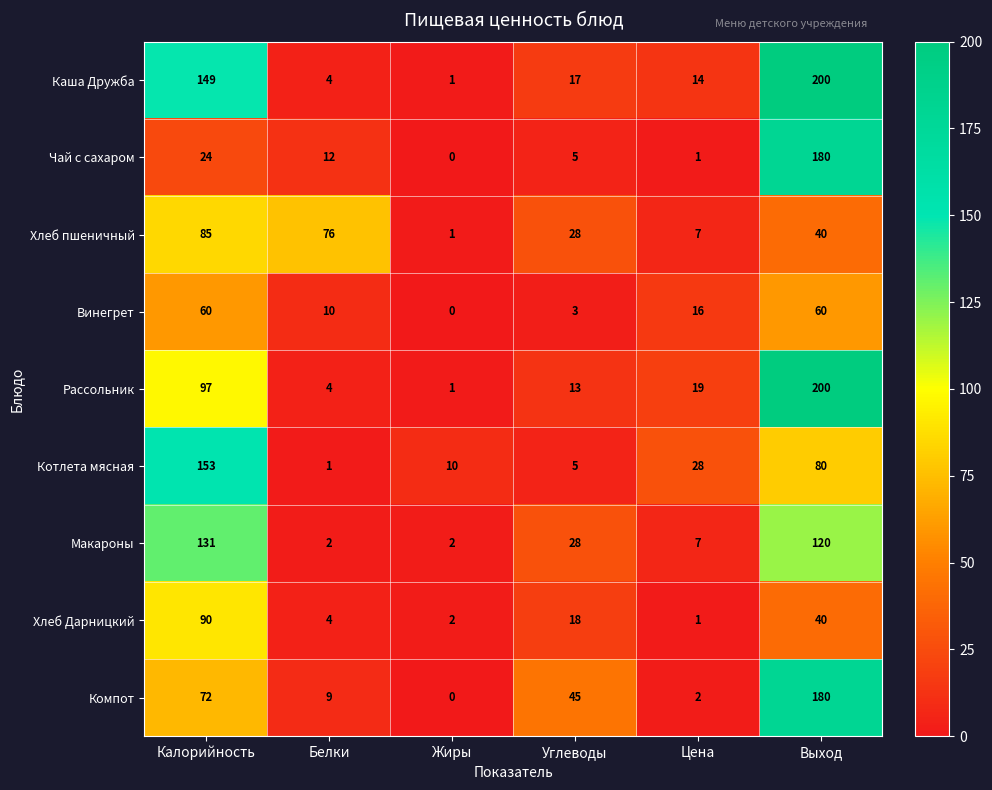

What is the average value of the Винегрет series?

25